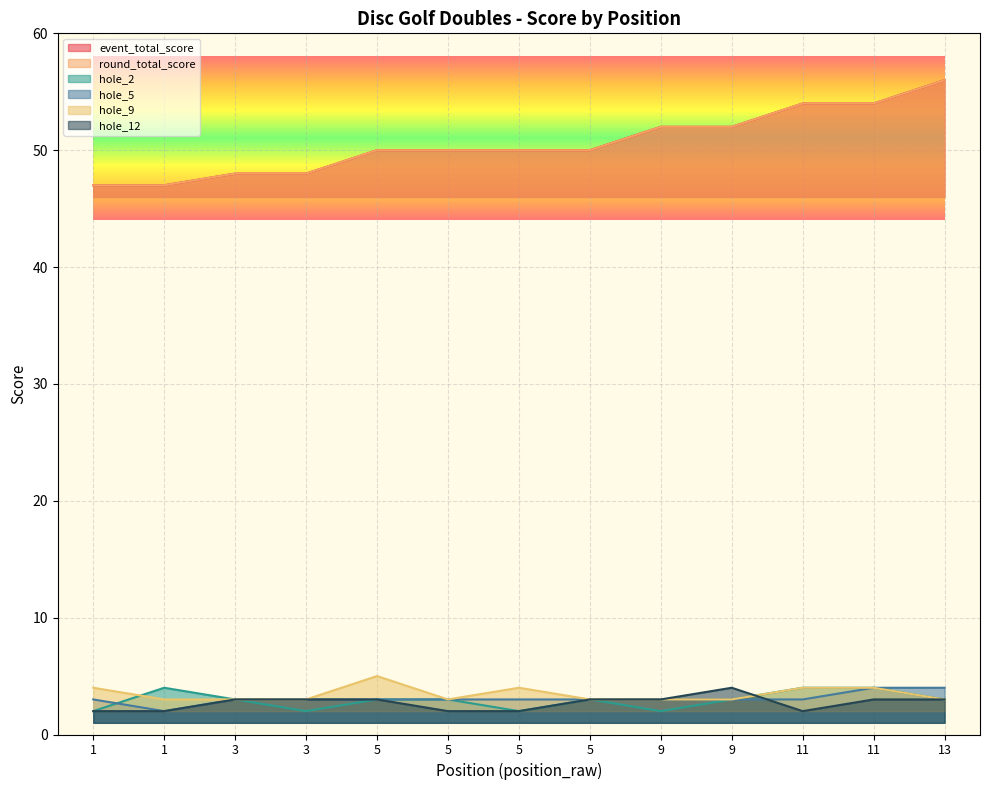

What is the total value across all series at 9?

115